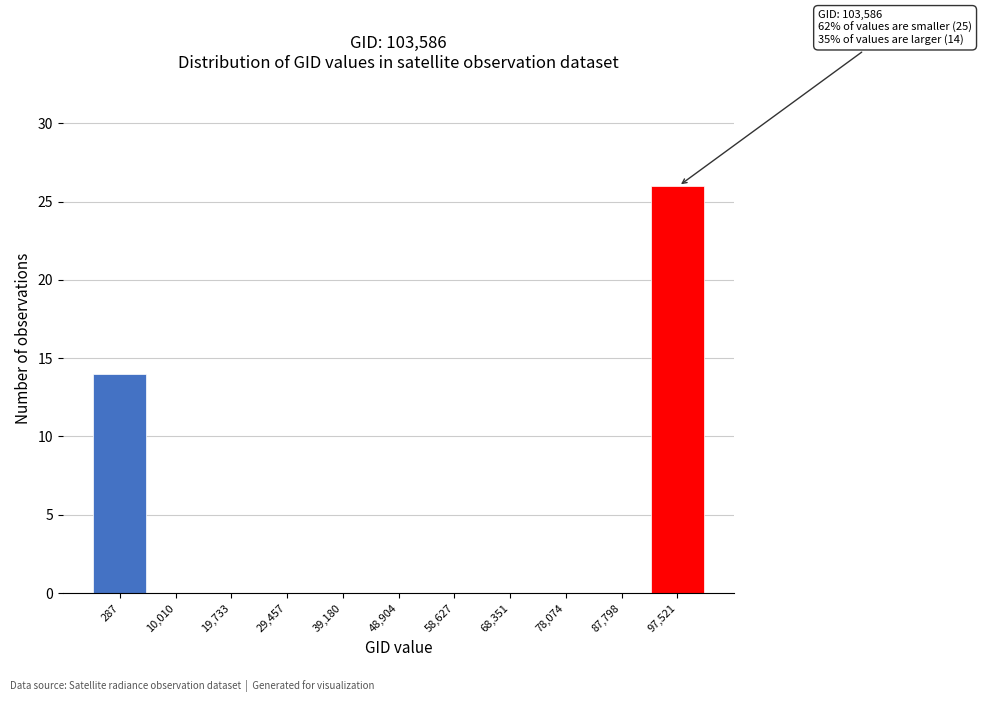

Reading left to right, list all the values displayed in this chart.

287=14	10,010=0	19,733=0	29,457=0	39,180=0	48,904=0	58,627=0	68,351=0	78,074=0	87,798=0	97,521=26